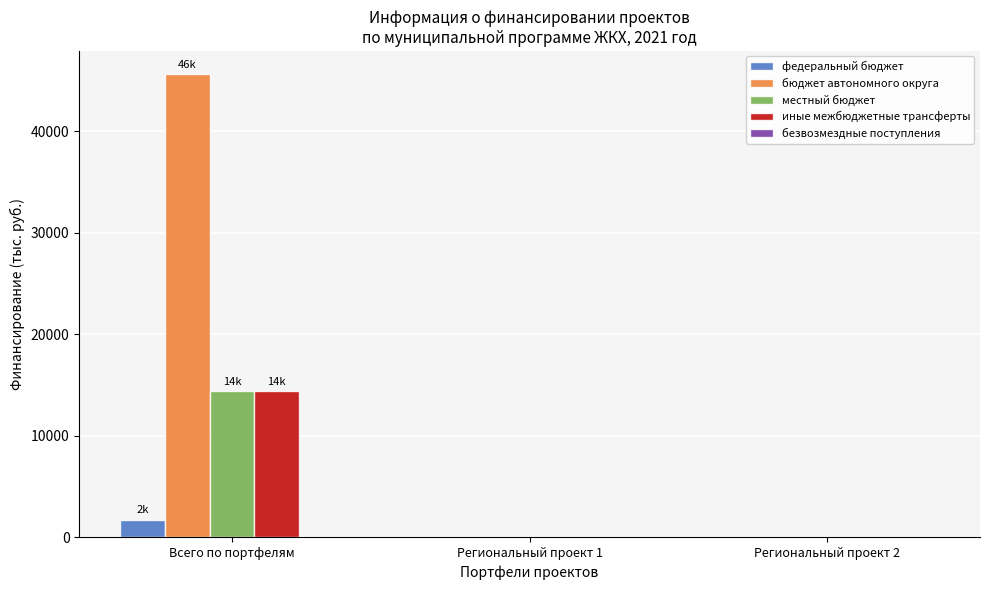

What is the sum of the местный бюджет values at Региональный проект 1 and Всего по портфелям?

14412.1